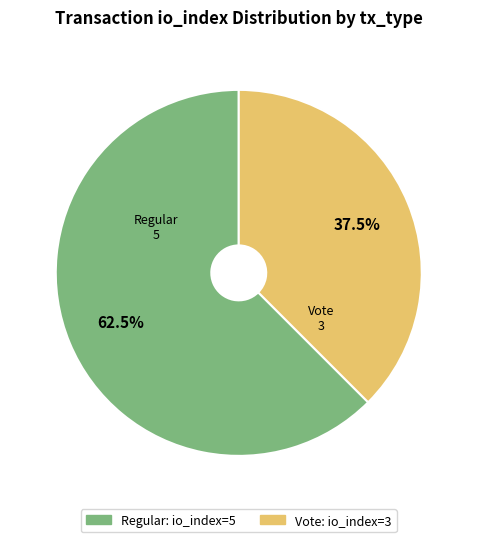

Does any single category account for the majority?

Yes